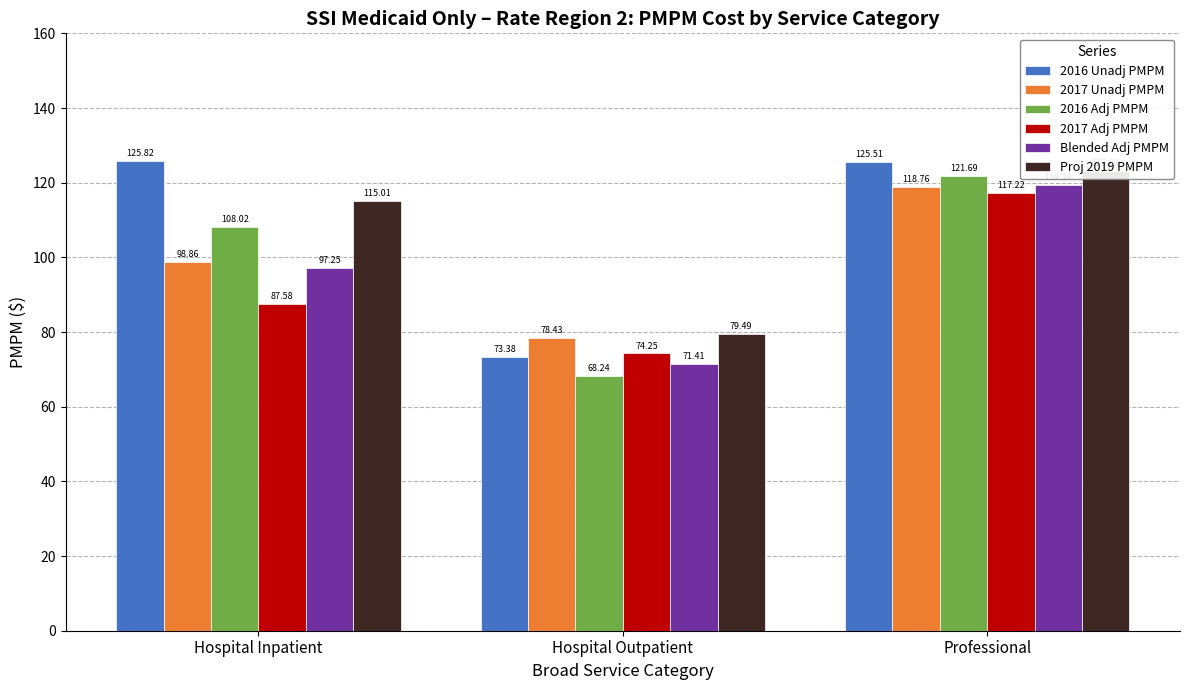

List the series in order of their peak value, highest first.

2016 Unadj PMPM, Proj 2019 PMPM, 2016 Adj PMPM, Blended Adj PMPM, 2017 Unadj PMPM, 2017 Adj PMPM